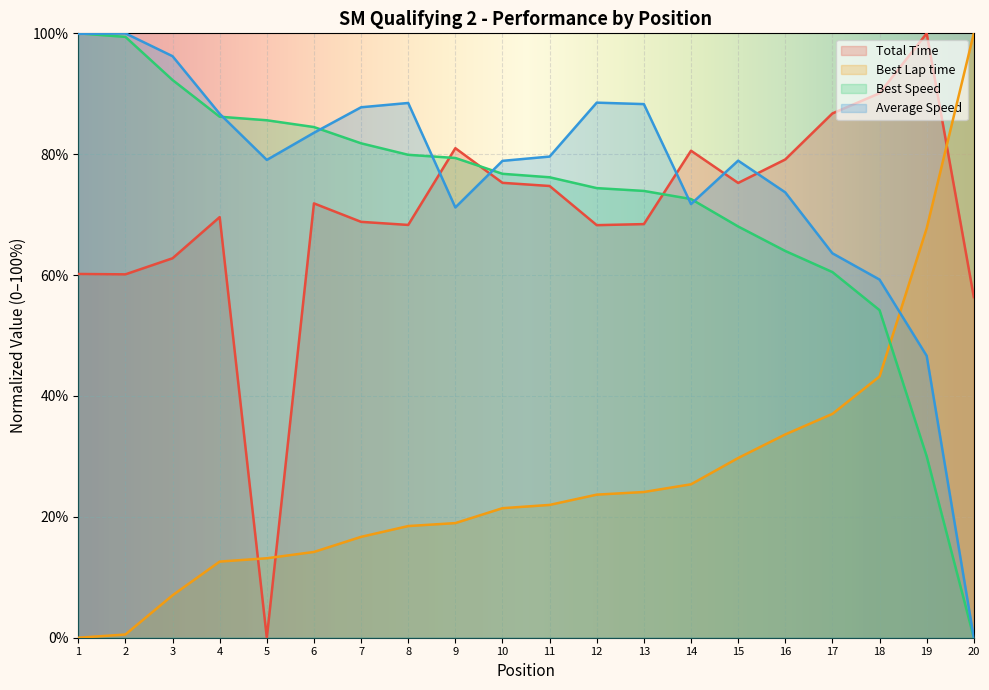

What is the difference between the second highest and minimum values in the Best Speed series?

99.4